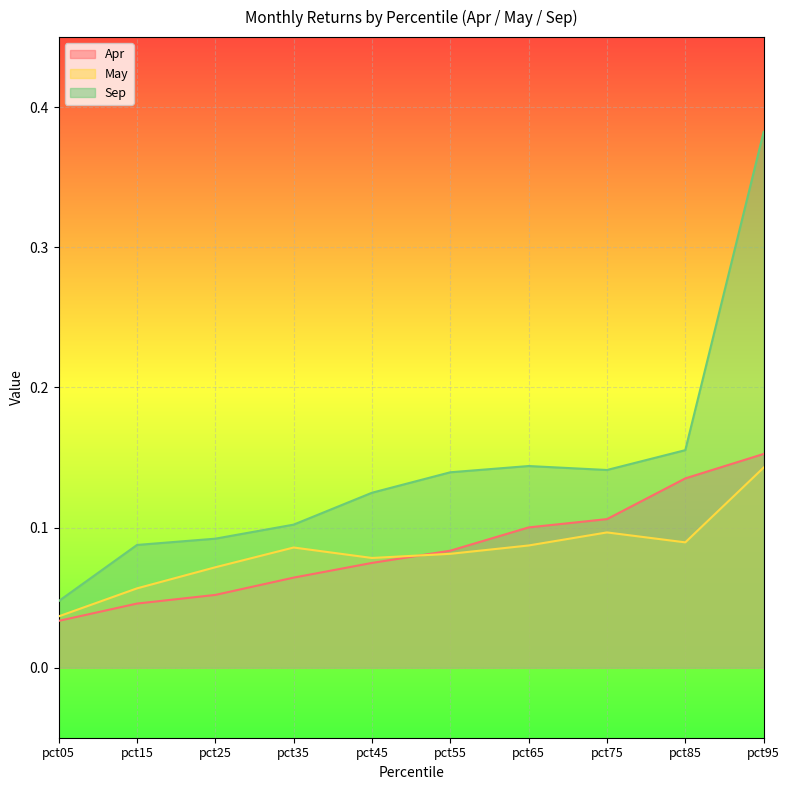

Reading right to left, what are all the values shown in this chart?

Apr: pct95=0.2	pct85=0.1	pct75=0.1	pct65=0.1	pct55=0.1	pct45=0.1	pct35=0.1	pct25=0.1	pct15=0.0	pct05=0.0
May: pct95=0.1	pct85=0.1	pct75=0.1	pct65=0.1	pct55=0.1	pct45=0.1	pct35=0.1	pct25=0.1	pct15=0.1	pct05=0.0
Sep: pct95=0.4	pct85=0.2	pct75=0.1	pct65=0.1	pct55=0.1	pct45=0.1	pct35=0.1	pct25=0.1	pct15=0.1	pct05=0.0